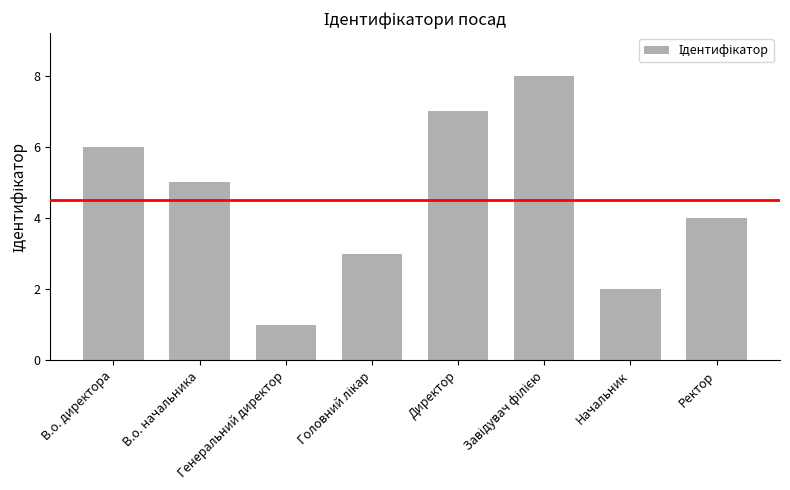

Which has a higher value, Генеральний директор or Директор?

Директор